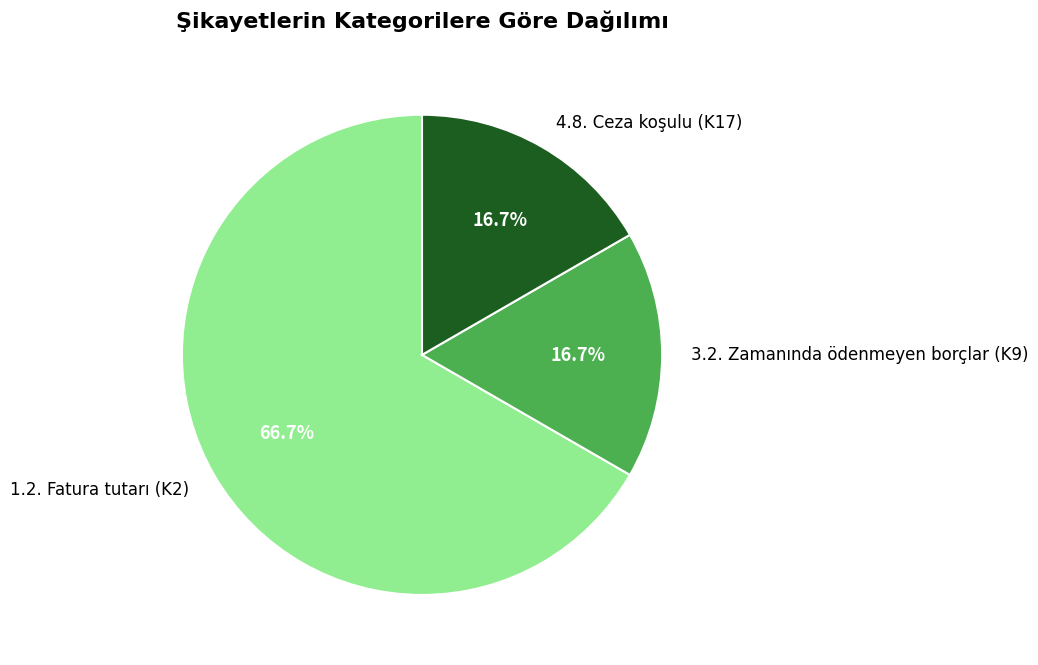

Count the number of slices in the pie.

3